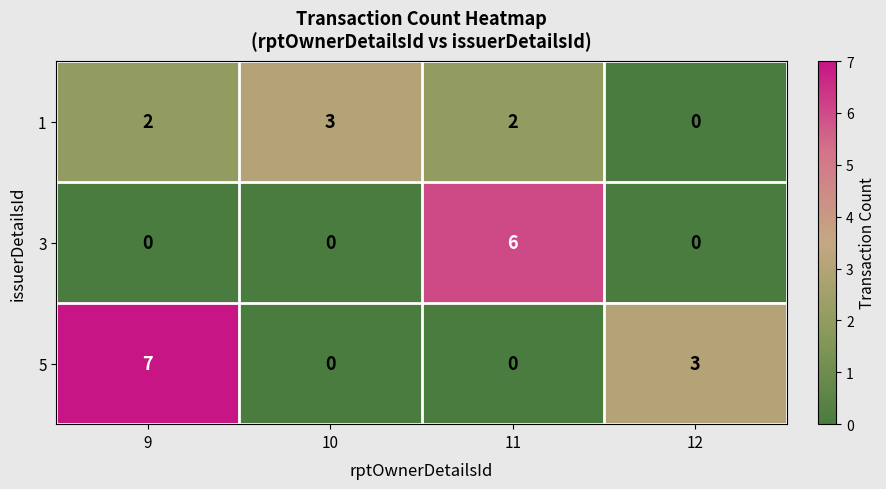

Which series has the largest range (max minus min)?

5